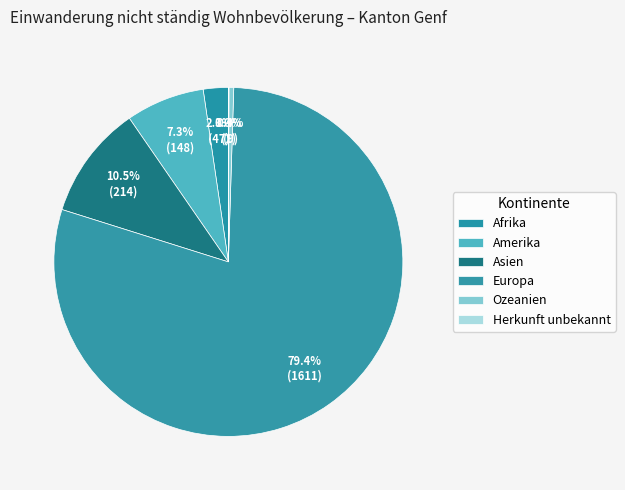

Which slice is the largest?

Europa